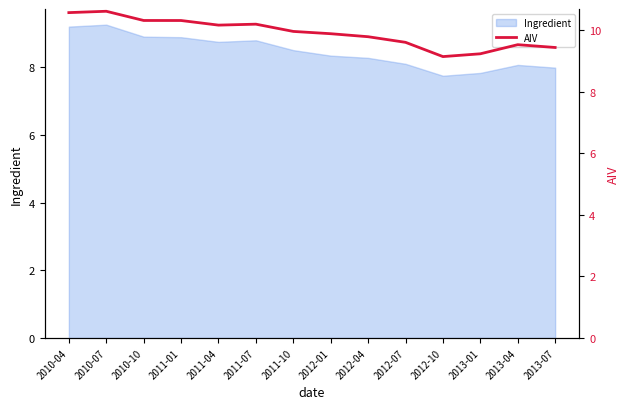

What is the label of the 2nd point from the right?

2013-04